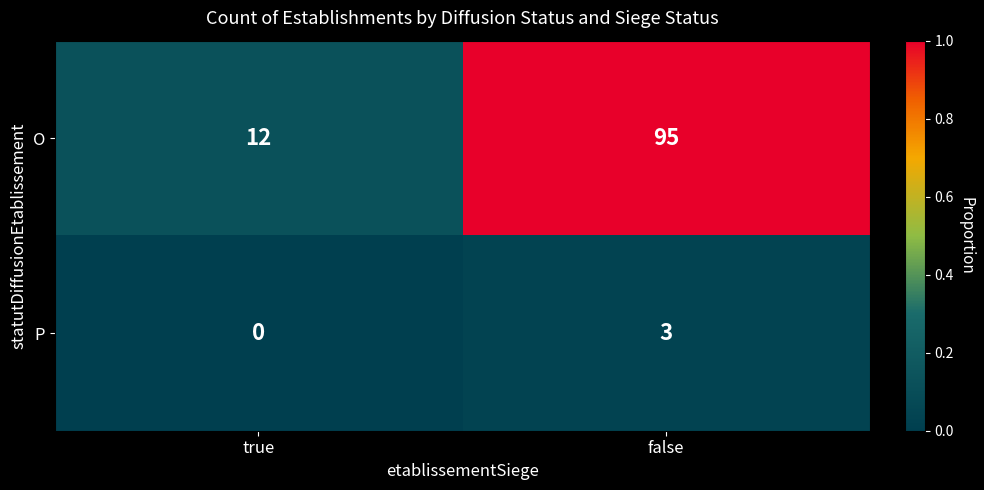

How many categories are shown in the chart?

2